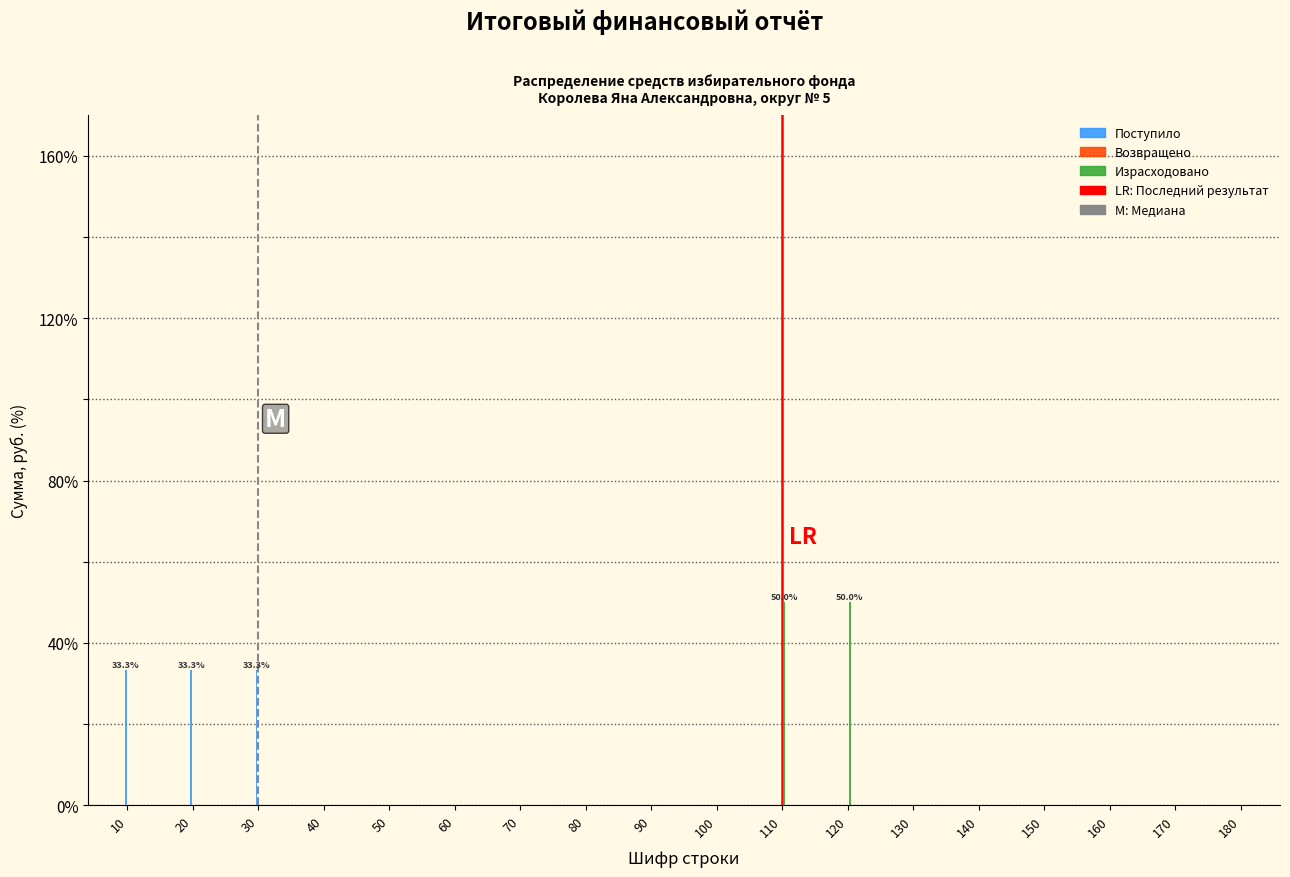

What is the greatest value displayed?

50.0